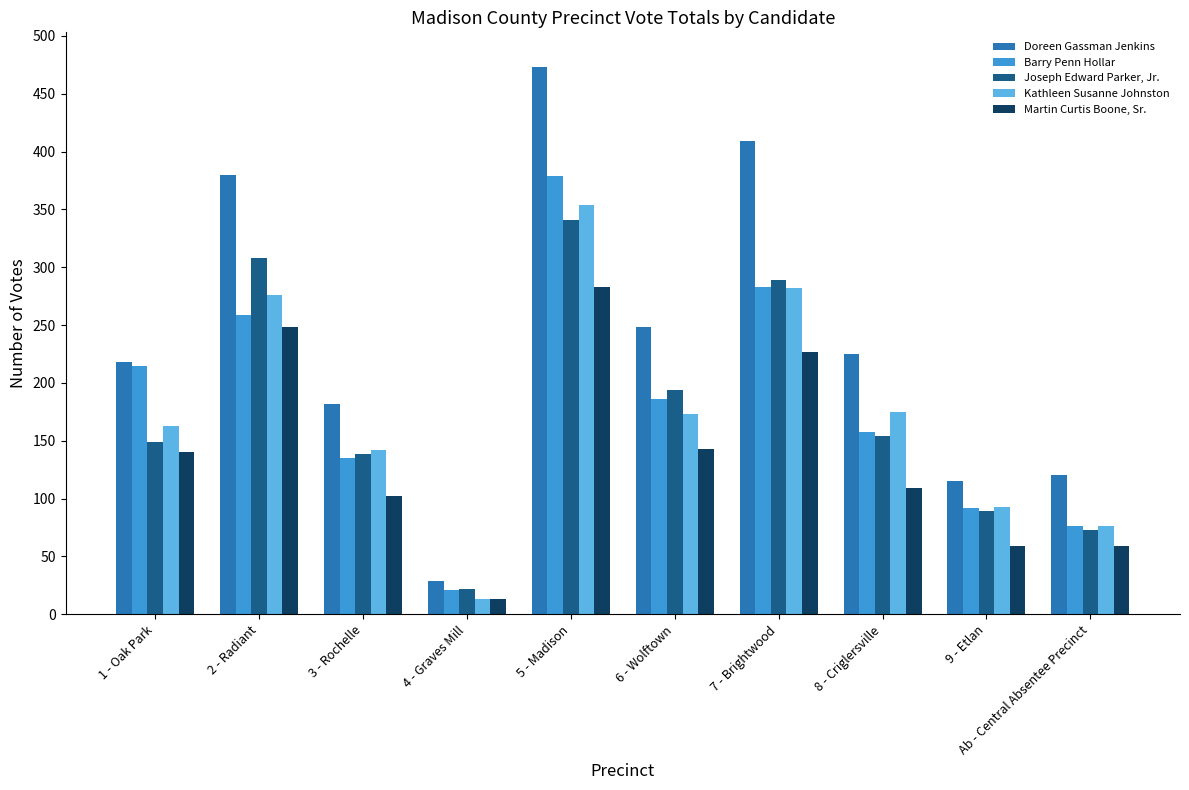

At 7 - Brightwood, list the series in order from smallest to largest.

Martin Curtis Boone, Sr., Kathleen Susanne Johnston, Barry Penn Hollar, Joseph Edward Parker, Jr., Doreen Gassman Jenkins